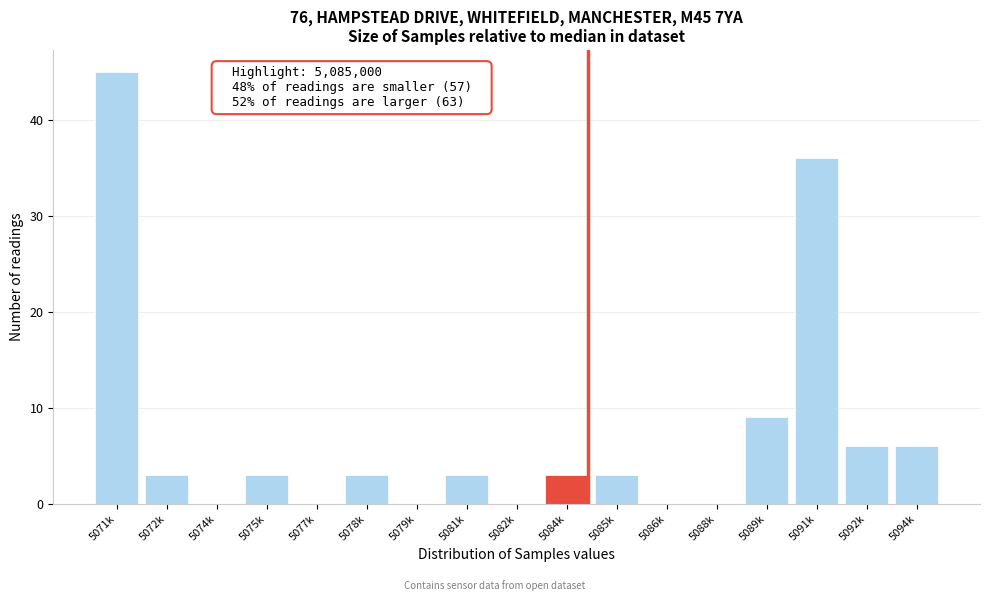

Reading right to left, extract all data points from this chart.

5094k=6	5092k=6	5091k=36	5089k=9	5088k=0	5086k=0	5085k=3	5084k=3	5082k=0	5081k=3	5079k=0	5078k=3	5077k=0	5075k=3	5074k=0	5072k=3	5071k=45